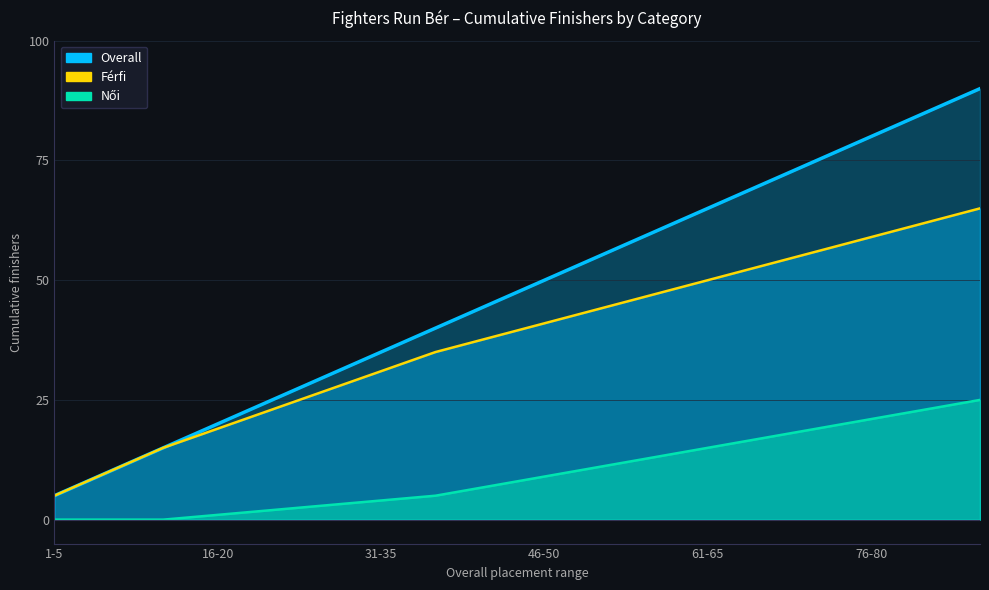

What is the change in value from 71-75 to 86-90?

+6